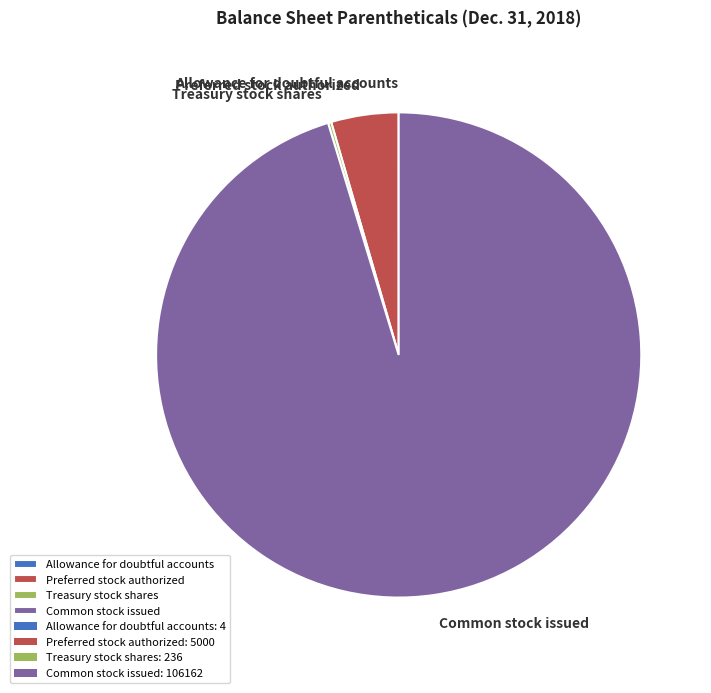

Is it true that Preferred stock authorized is 4% of the pie?

True